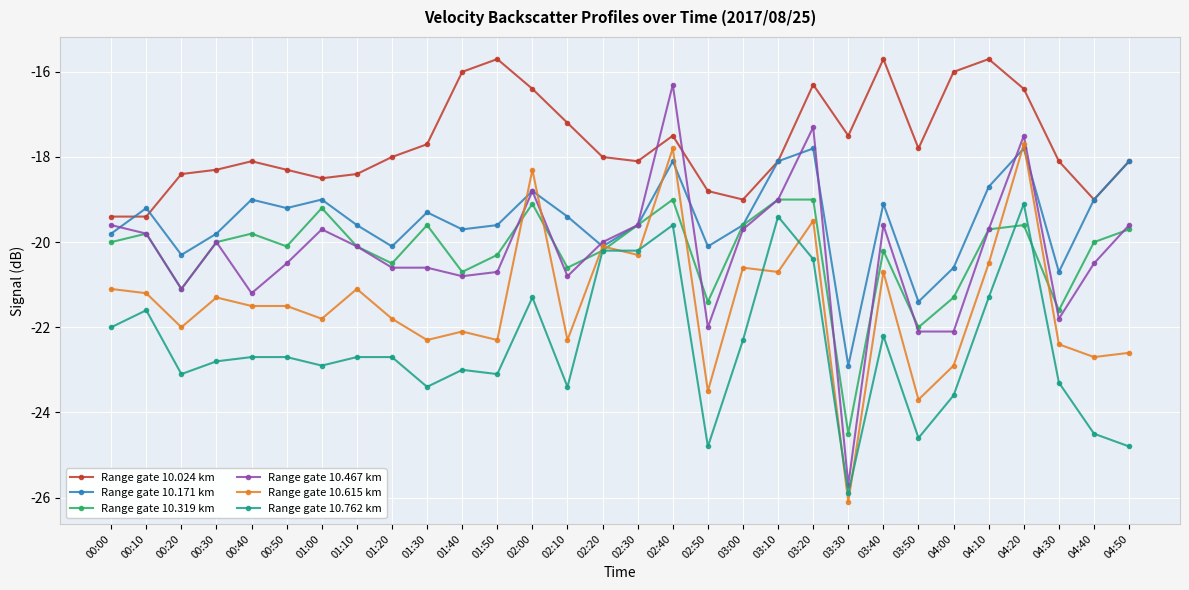

Where do Range gate 10.467 km and Range gate 10.024 km first cross each other?

02:30 and 02:40